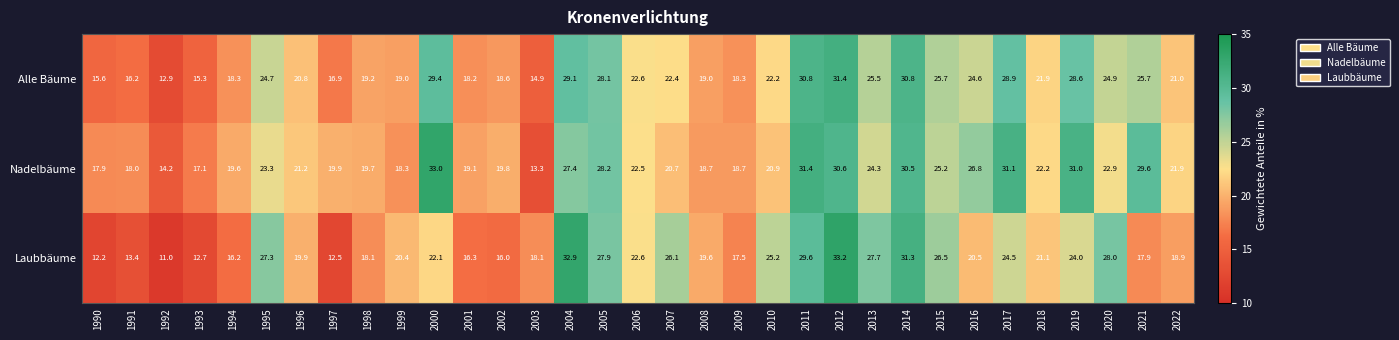

What is the difference between the Laubbäume values at 2015 and 2009?

9.0